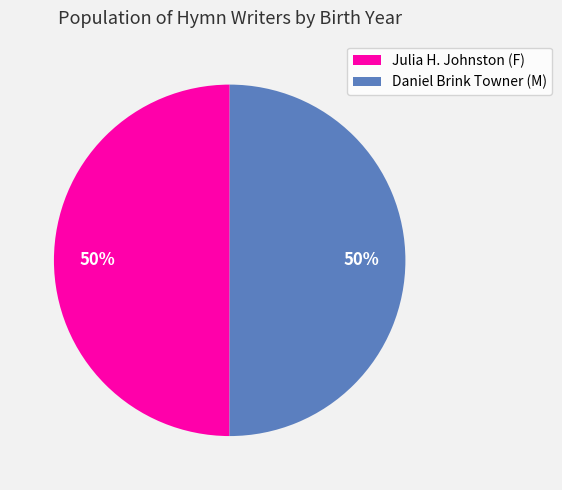

Is it true that Julia H. Johnston is 50% of the pie?

True